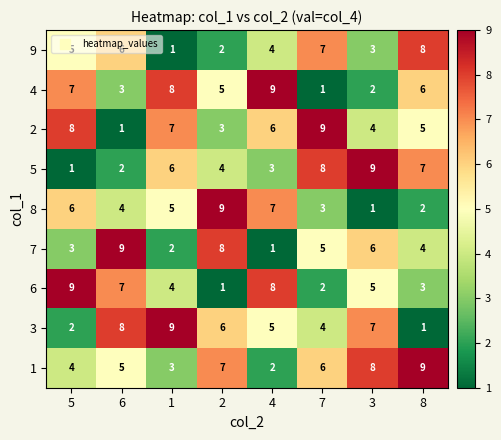

True or false: 6 has a value of 5 at 3.

True